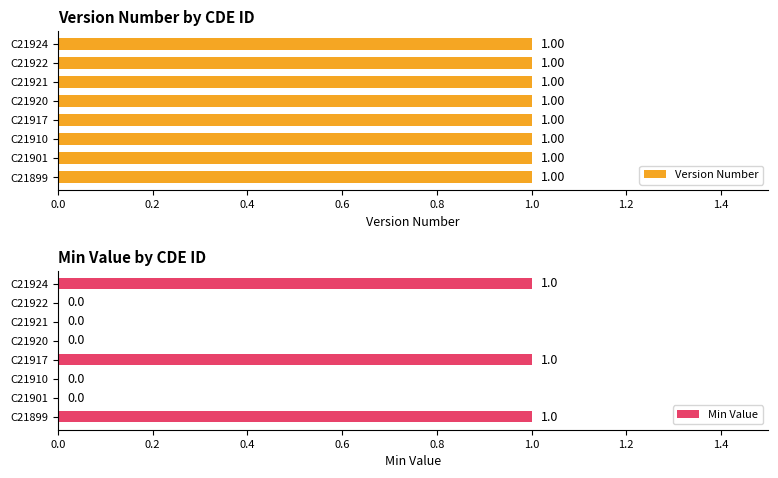

Is it true that Min Value equals 1 at C21917?

True